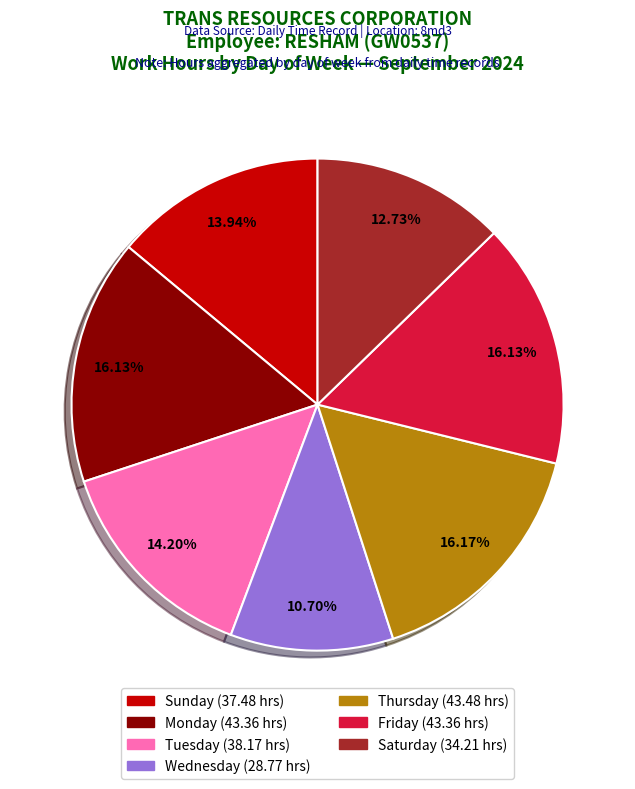

To the nearest percent, what is the average slice percentage?

14%